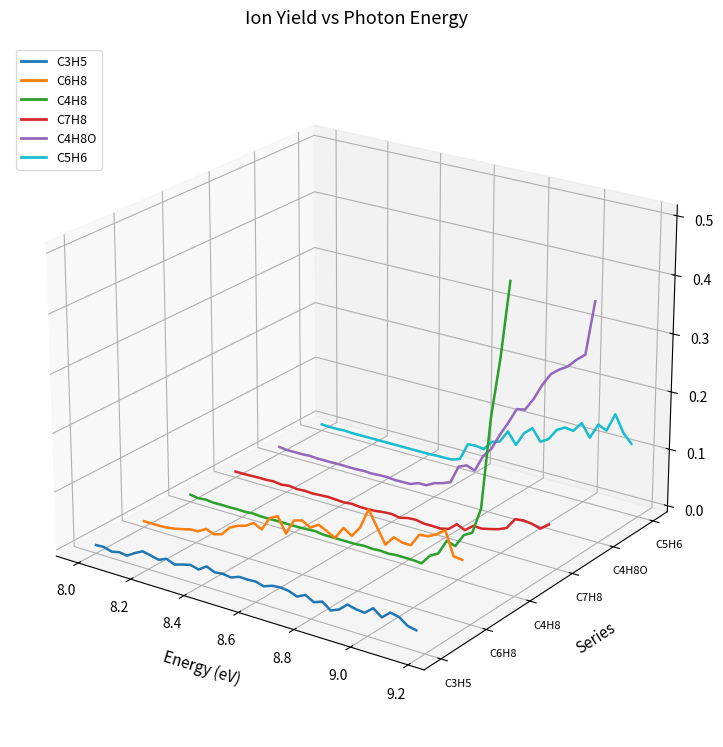

Which series has the largest total across all categories?

C5H6